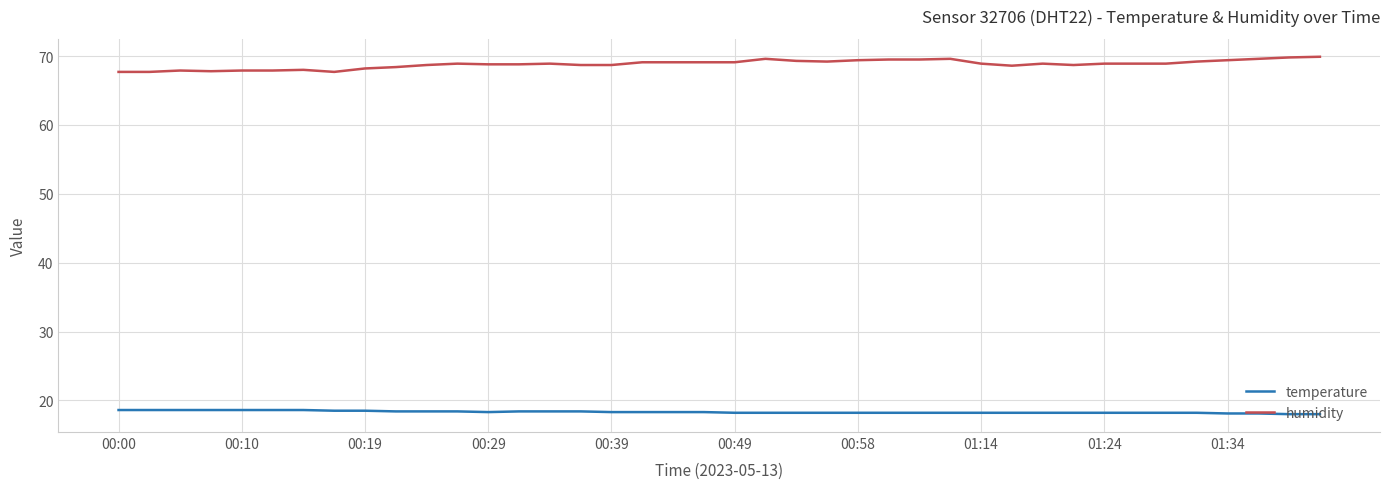

What are all the series names shown in the legend?

temperature, humidity